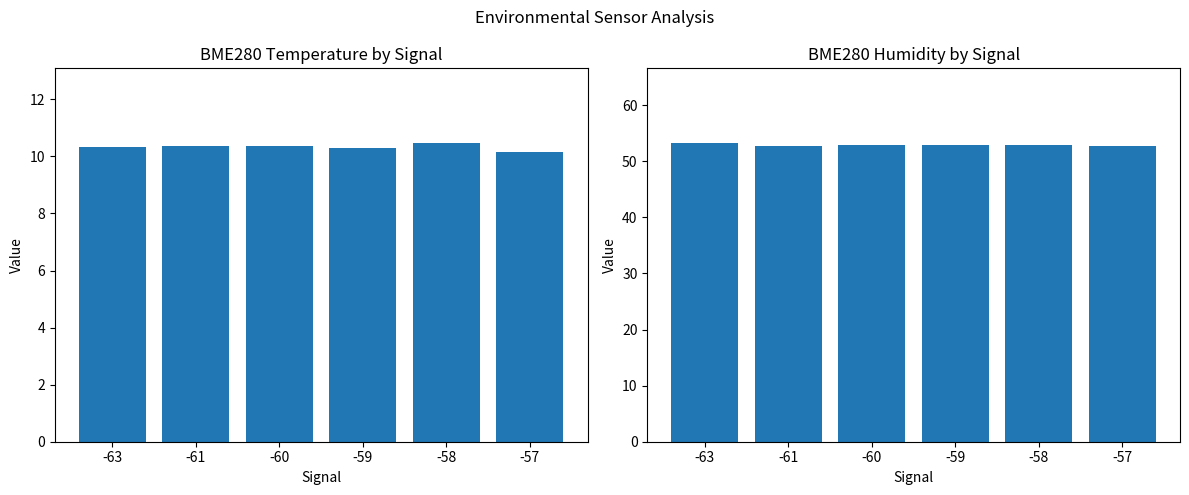

Which category has the lowest value across all series?

-57